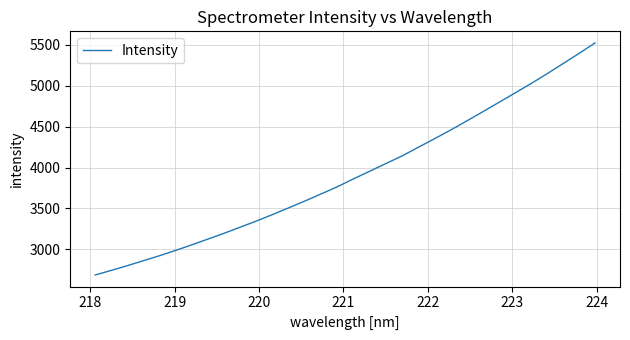

How many series are shown in this chart?

1